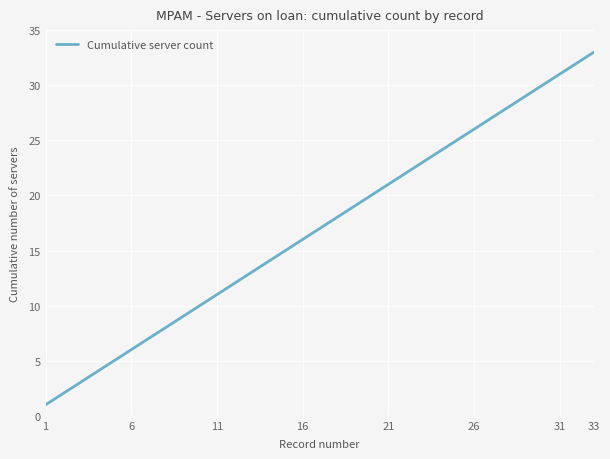

At which category does the chart reach its peak across all series?

33